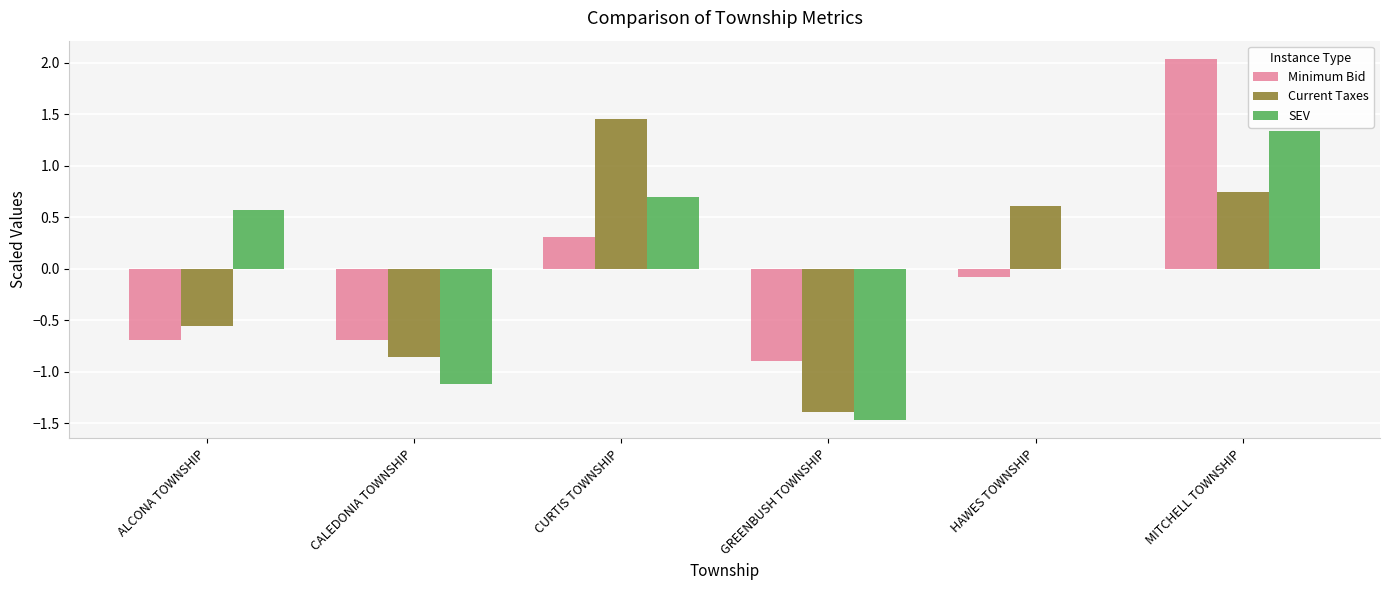

What are all the series names shown in the legend?

Minimum Bid, Current Taxes, SEV